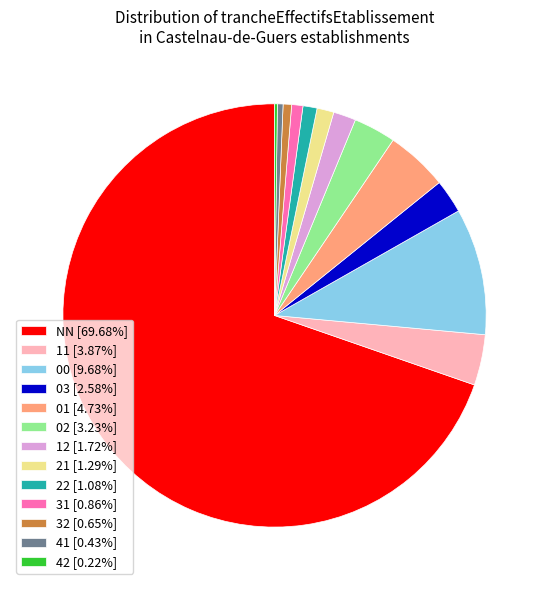

Is the sum of 02 [3.23%] and 03 [2.58%] greater than half?

No